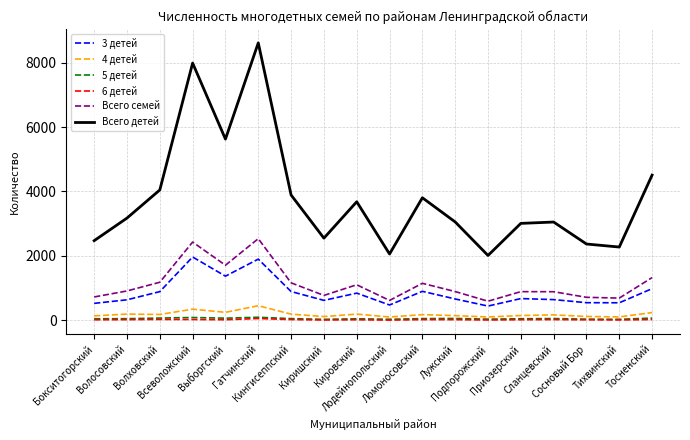

What is the spread (max minus min) of values at Приозерский?

2993